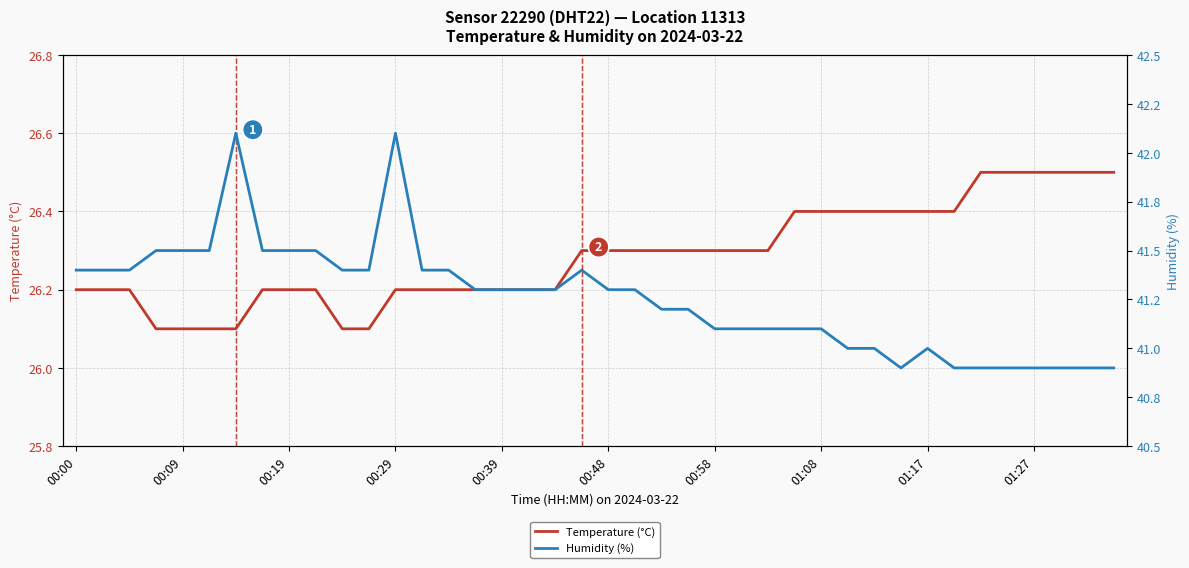

The Temperature (°C) series shows 38.6 at 01:17. True or false?

False